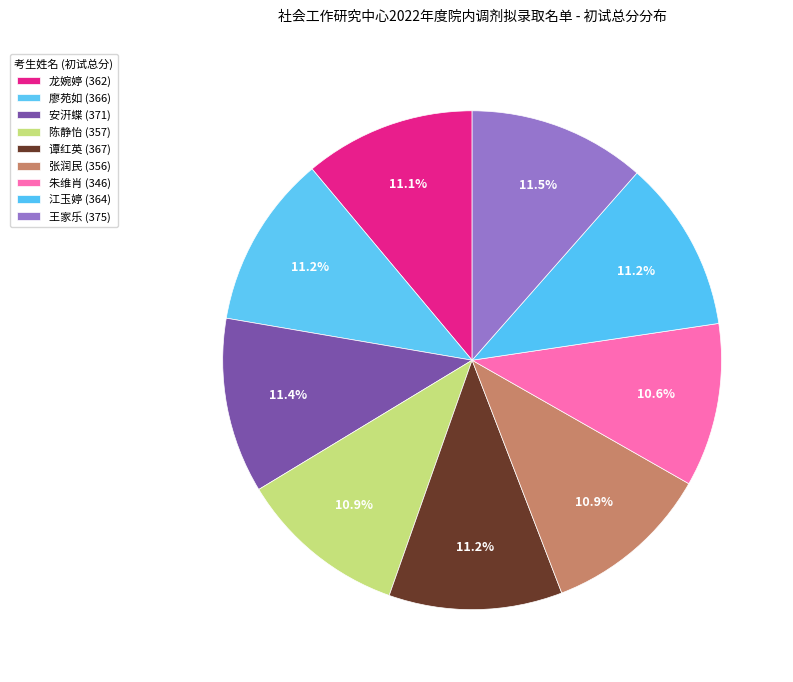

The 谭红英 slice represents 25% of the pie. True or false?

False